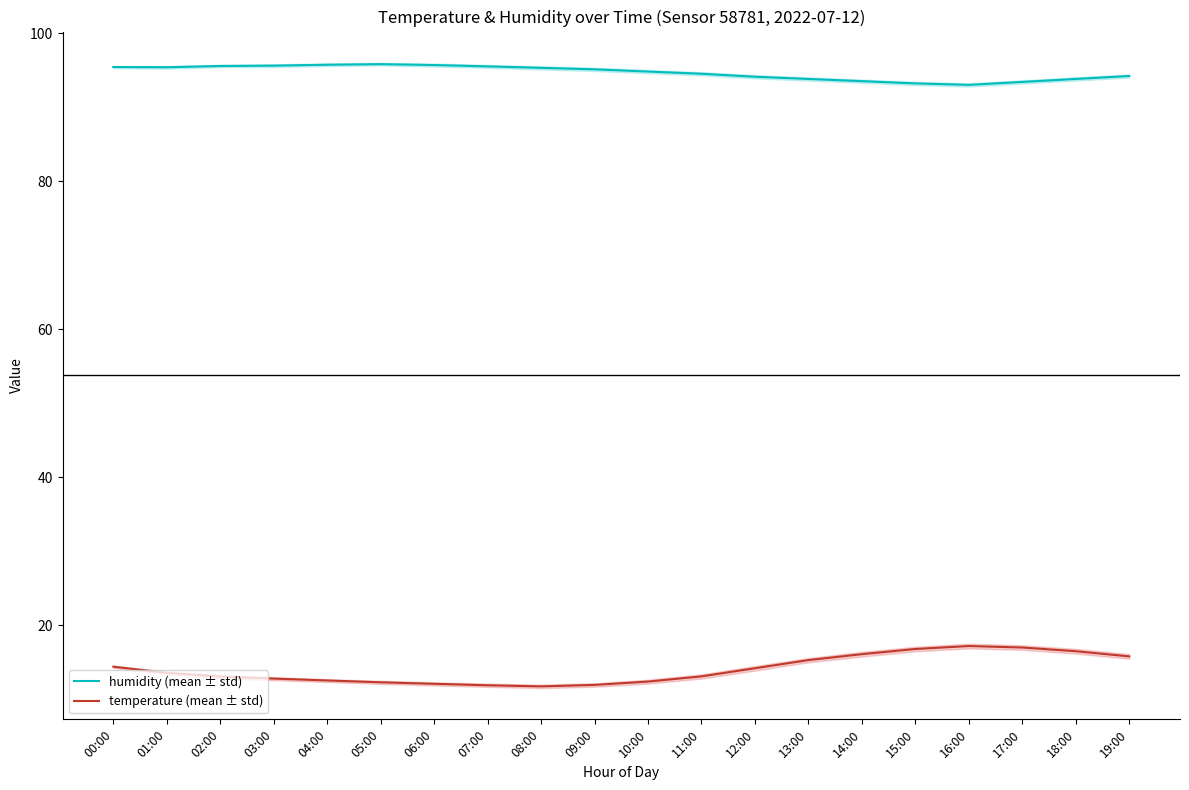

True or false: humidity (mean ± std) and temperature (mean ± std) cross at least once.

False